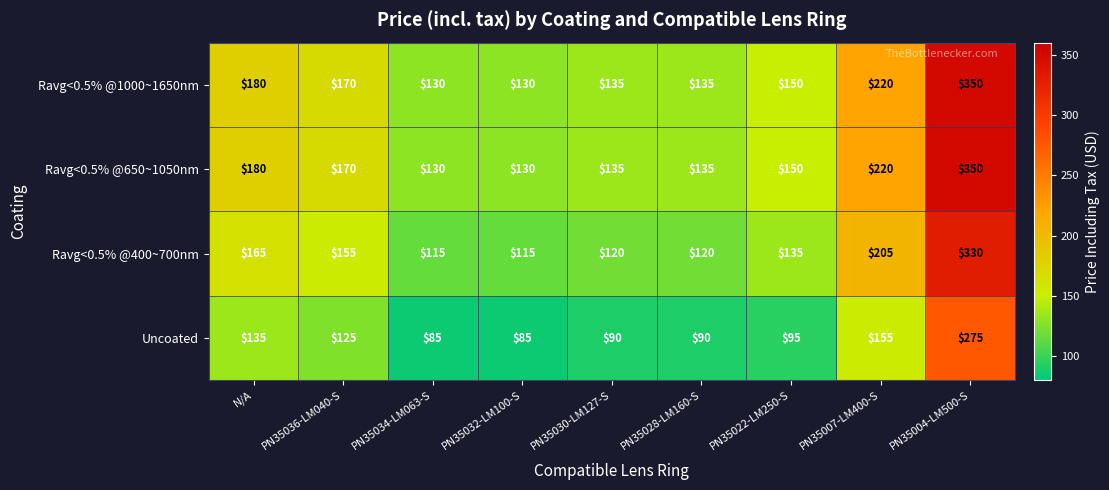

What is the difference between the maximum and minimum values in the Ravg<0.5% @400~700nm series?

215